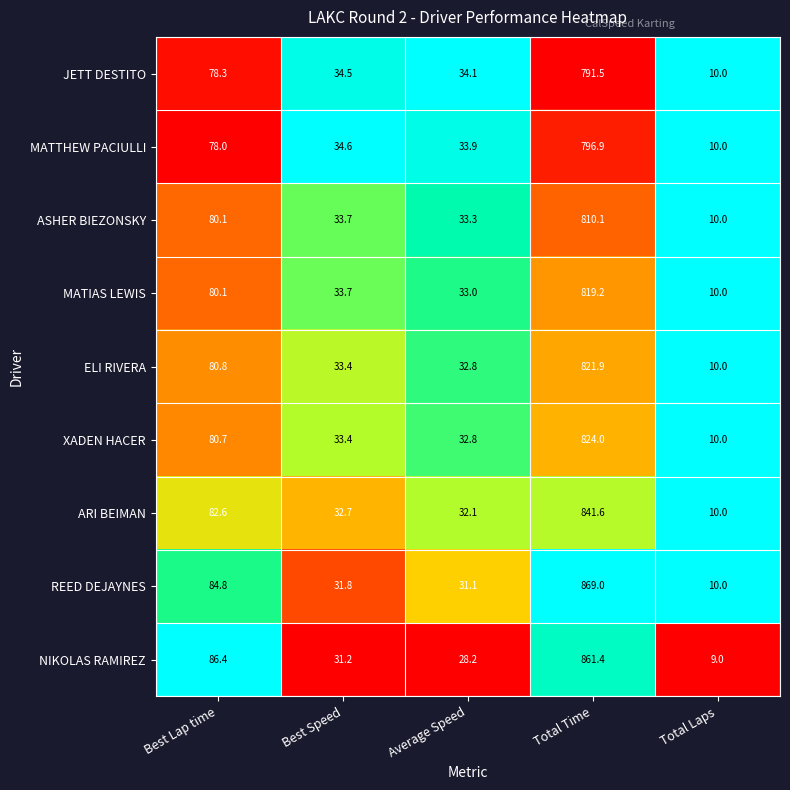

What is the sum of all MATIAS LEWIS values?

976.0